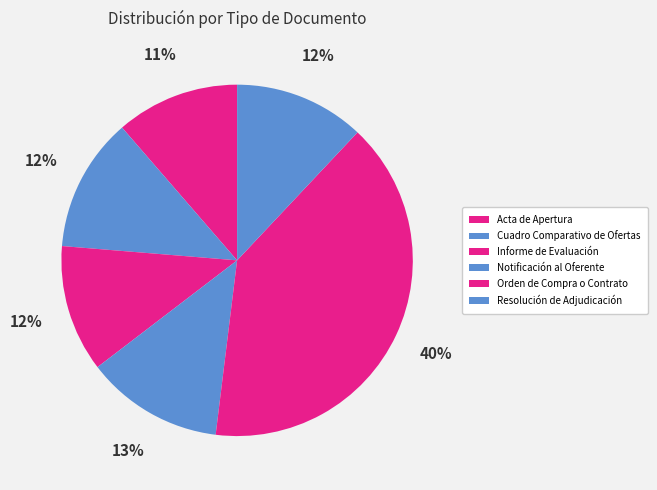

The Informe de Evaluación slice represents 19% of the pie. True or false?

False